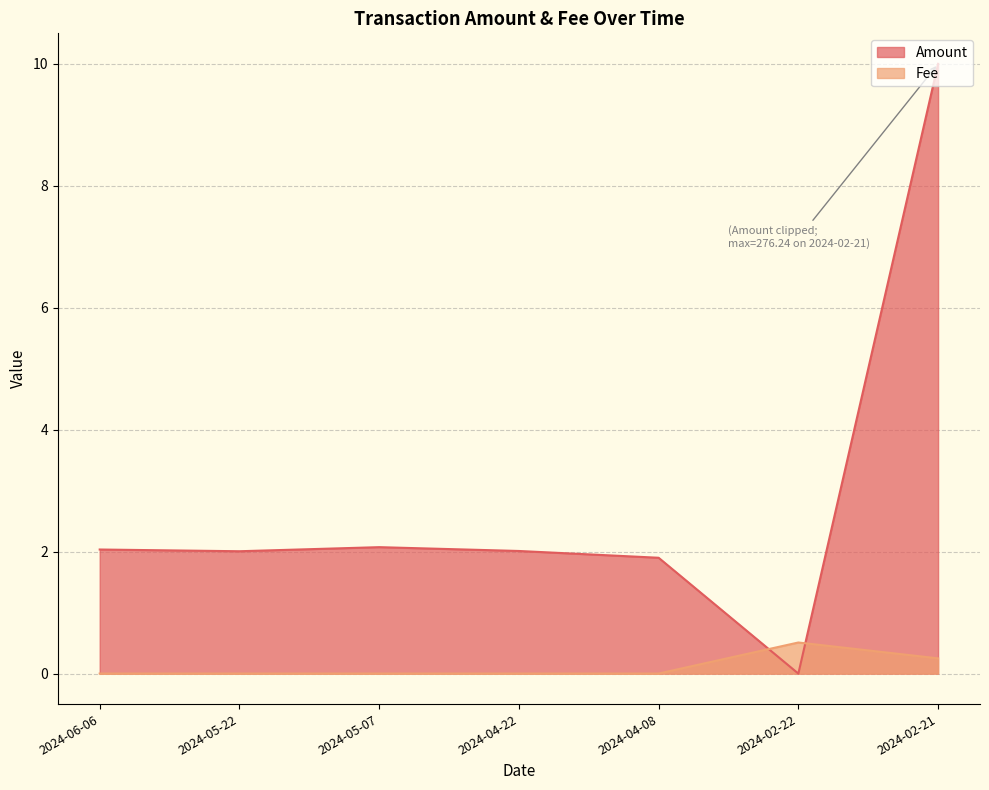

At which label does Amount reach its peak?

2024-02-21